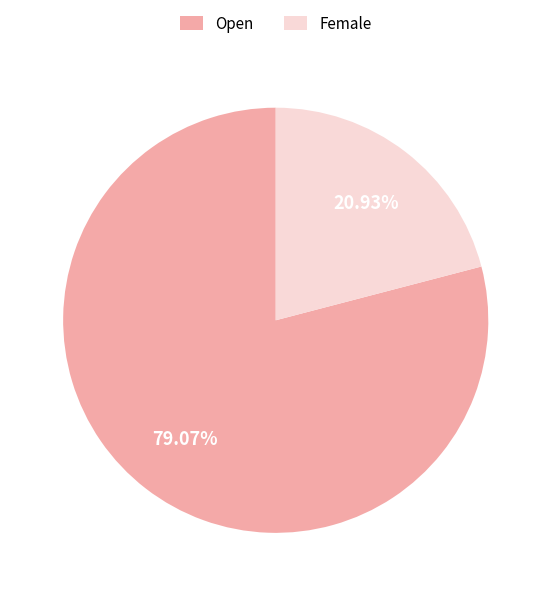

To the nearest percent, what portion does Open represent?

79%